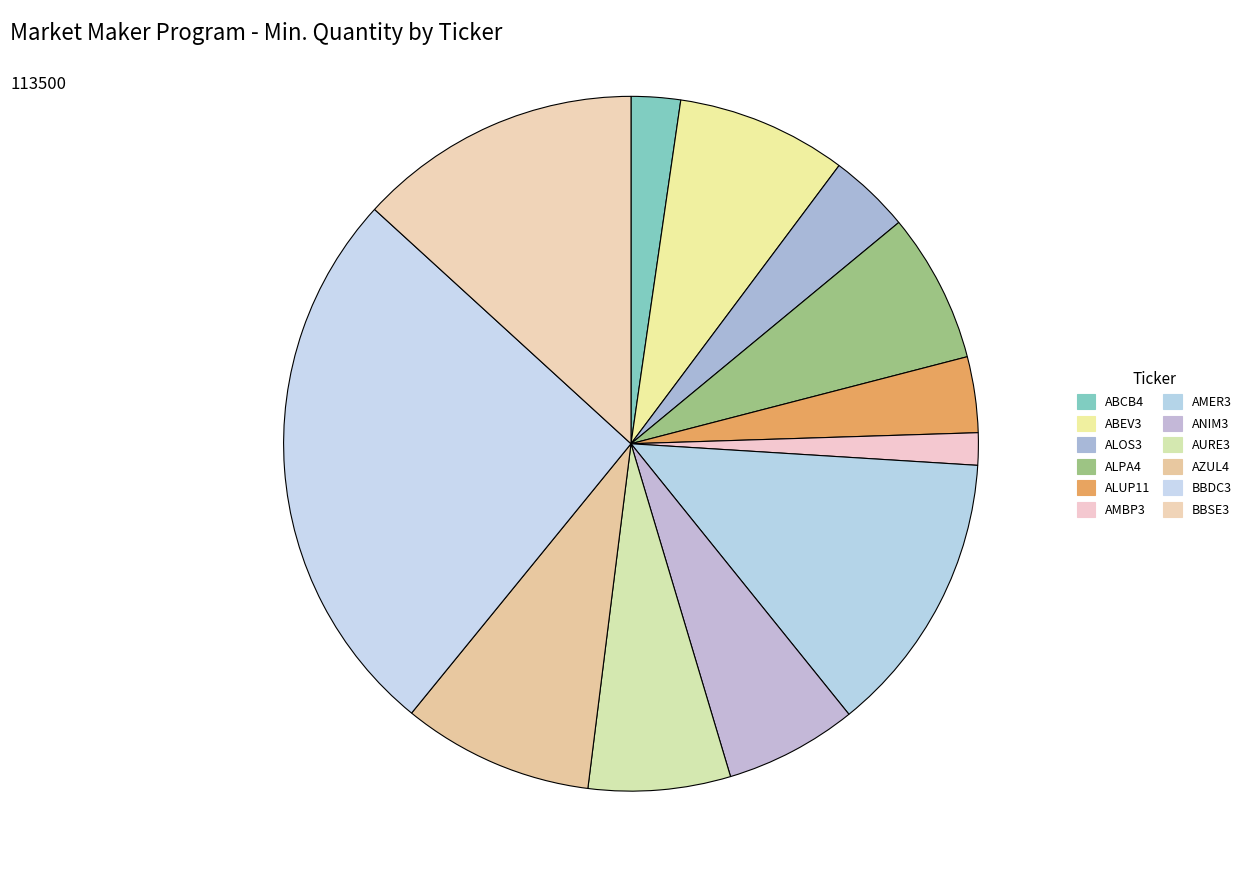

Is there a majority slice in this chart?

No